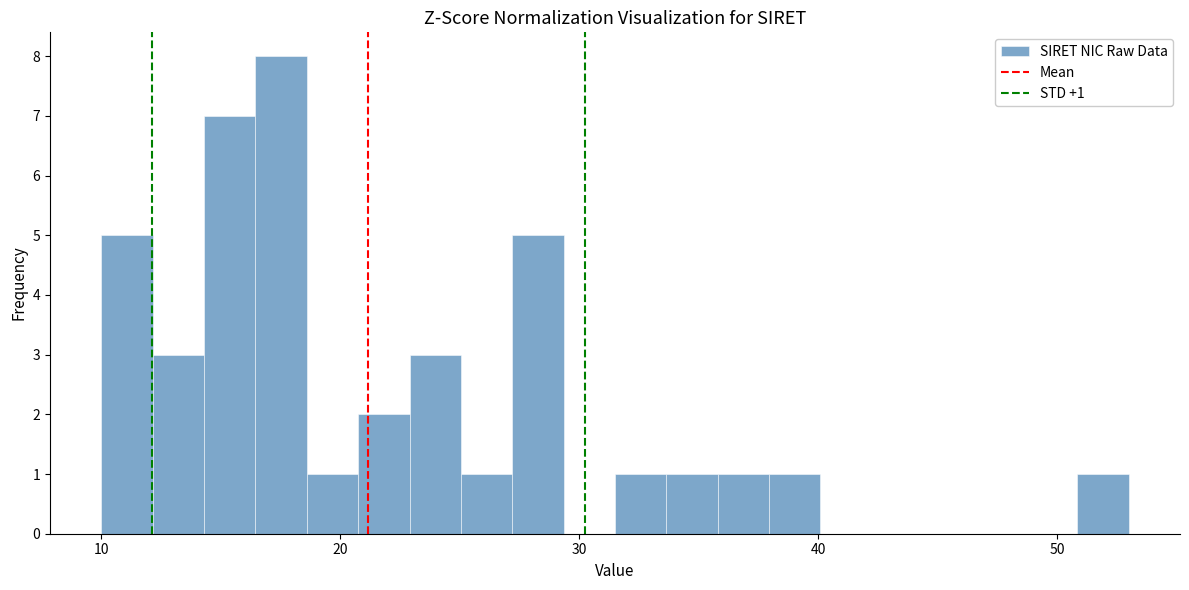

Around what value on the x-axis is the tallest bar? Give the approximate position of its centre, as read against the axis.

18